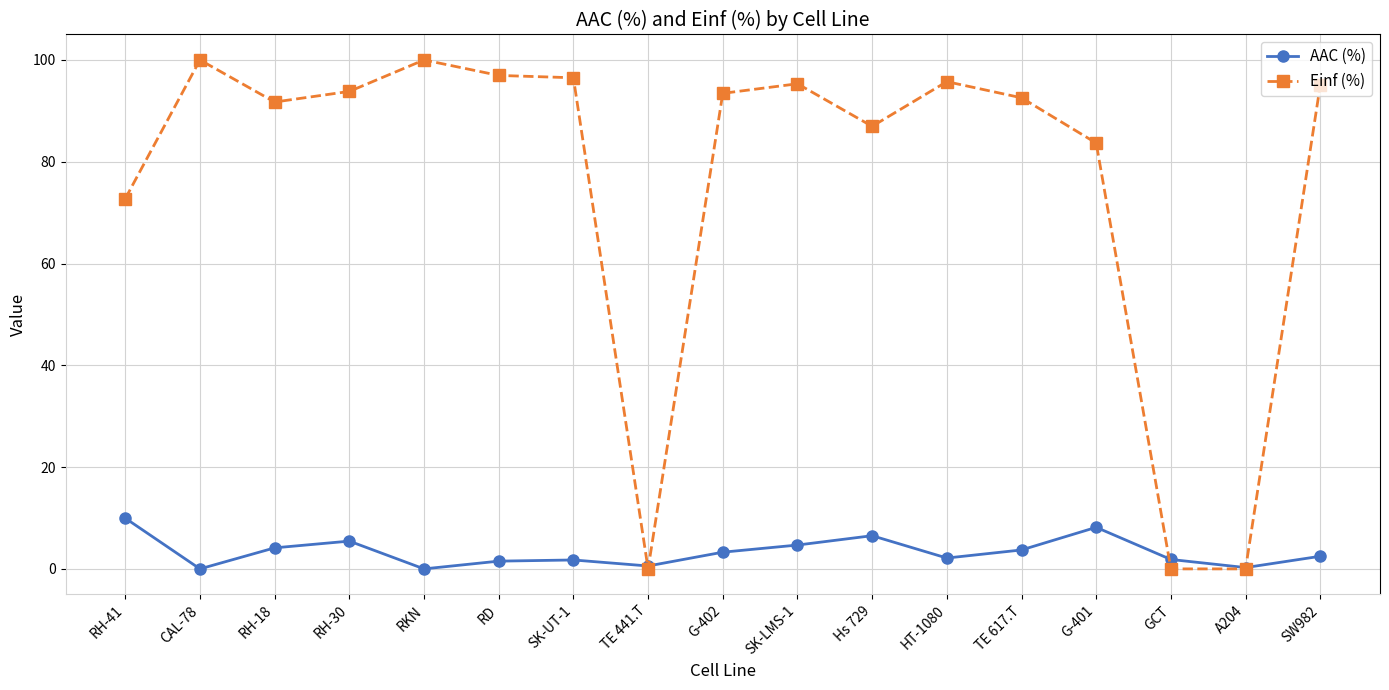

What is the sum of all AAC (%) values?

56.5